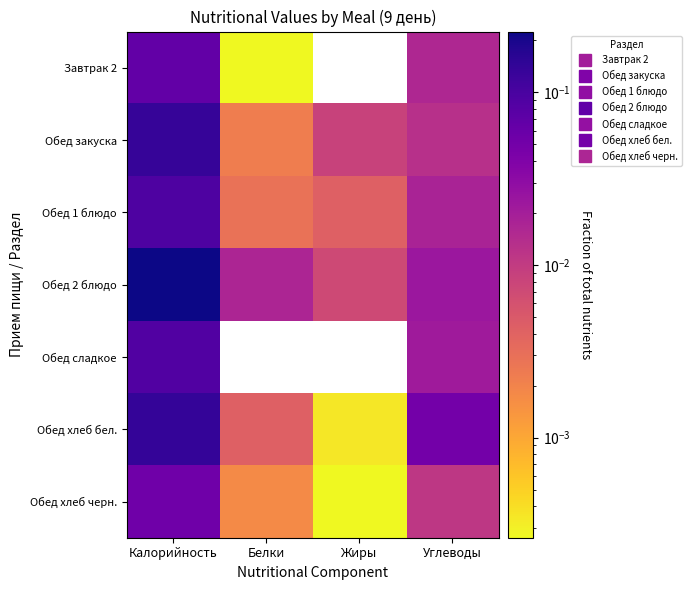

Reading left to right, list all the values displayed in this chart.

Завтрак 2: Калорийность=0.1	Белки=0.0	Жиры=0.0	Углеводы=0.0
Обед закуска: Калорийность=0.1	Белки=0.0	Жиры=0.0	Углеводы=0.0
Обед 1 блюдо: Калорийность=0.1	Белки=0.0	Жиры=0.0	Углеводы=0.0
Обед 2 блюдо: Калорийность=0.2	Белки=0.0	Жиры=0.0	Углеводы=0.0
Обед сладкое: Калорийность=0.1	Белки=0.0	Жиры=0.0	Углеводы=0.0
Обед хлеб бел.: Калорийность=0.1	Белки=0.0	Жиры=0.0	Углеводы=0.0
Обед хлеб черн.: Калорийность=0.1	Белки=0.0	Жиры=0.0	Углеводы=0.0